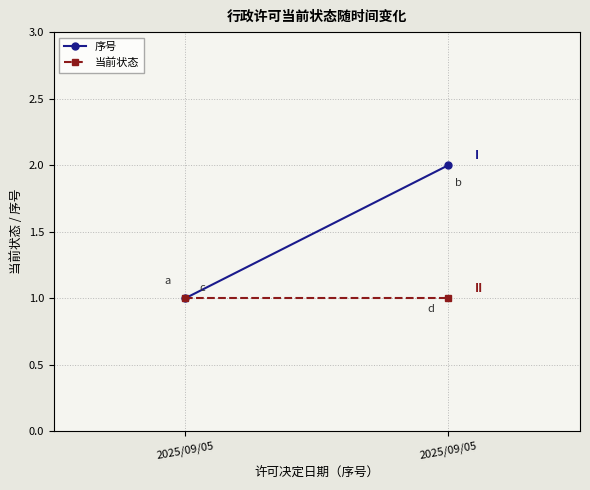

Which has a higher value, 2025/09/05 or 2025/09/05?

2025/09/05